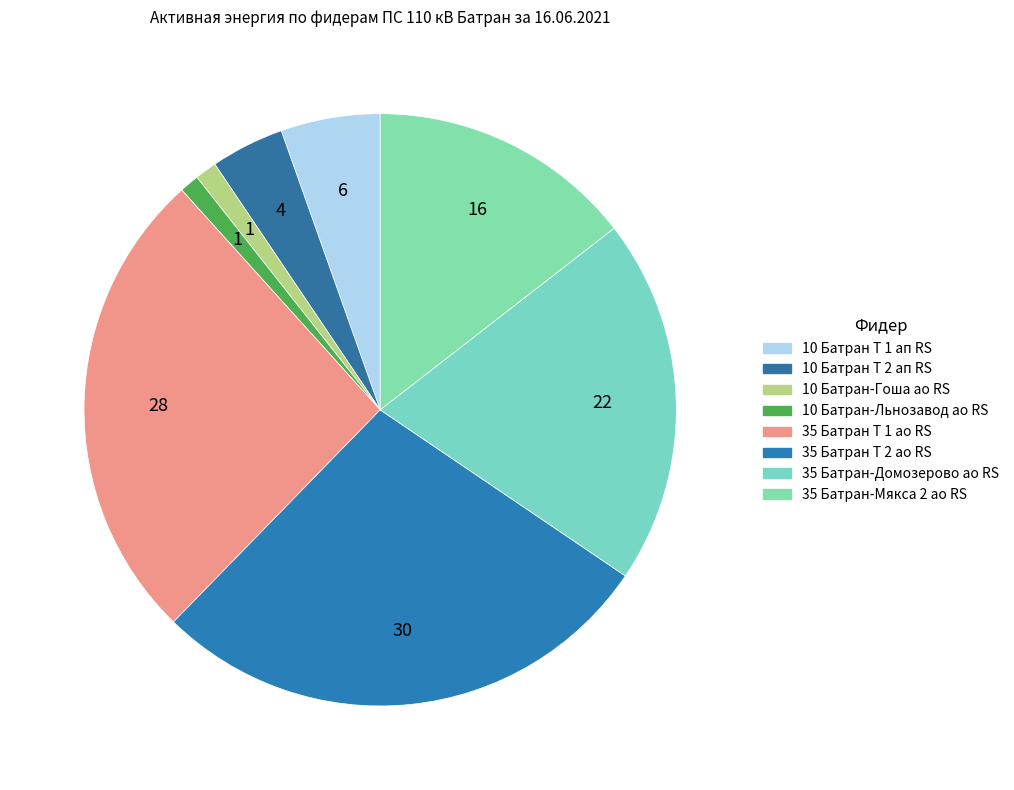

How many segments does this pie chart have?

8